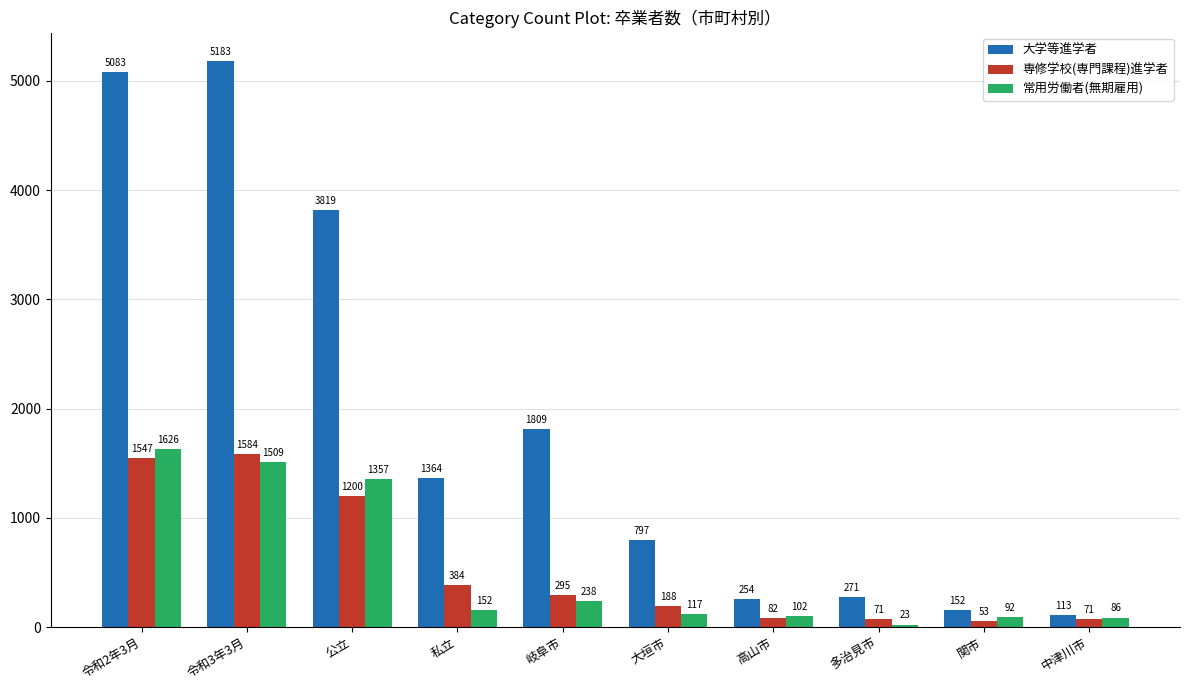

The 専修学校(専門課程)進学者 series shows 1547 at 令和2年3月. True or false?

True